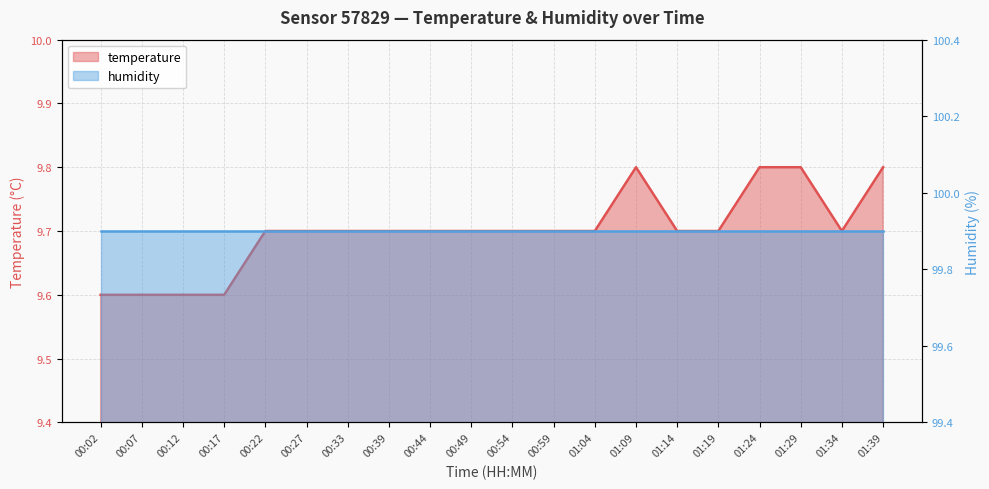

What is the difference between the maximum and minimum values?

0.2